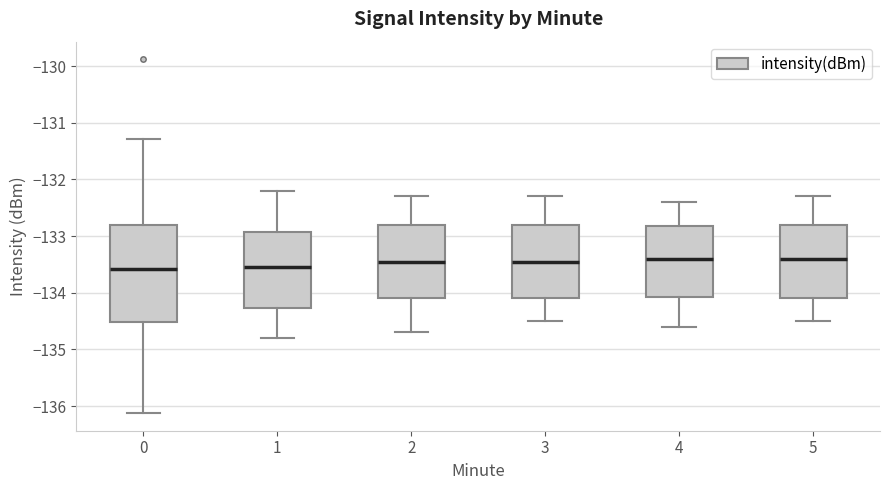

Reading left to right, transcribe this box plot: for each box, give where its median line is, the range the box spans, and where its two whiskers end, as read against the y-axis. The values are not printed on the chart, so give them approximately, as read against the axis.

0: median -133.6, box -134.5 to -132.8, whiskers -136.1 to -131.3
1: median -133.5, box -134.3 to -132.9, whiskers -134.8 to -132.2
2: median -133.4, box -134.1 to -132.8, whiskers -134.7 to -132.3
3: median -133.4, box -134.1 to -132.8, whiskers -134.5 to -132.3
4: median -133.4, box -134.1 to -132.8, whiskers -134.6 to -132.4
5: median -133.4, box -134.1 to -132.8, whiskers -134.5 to -132.3